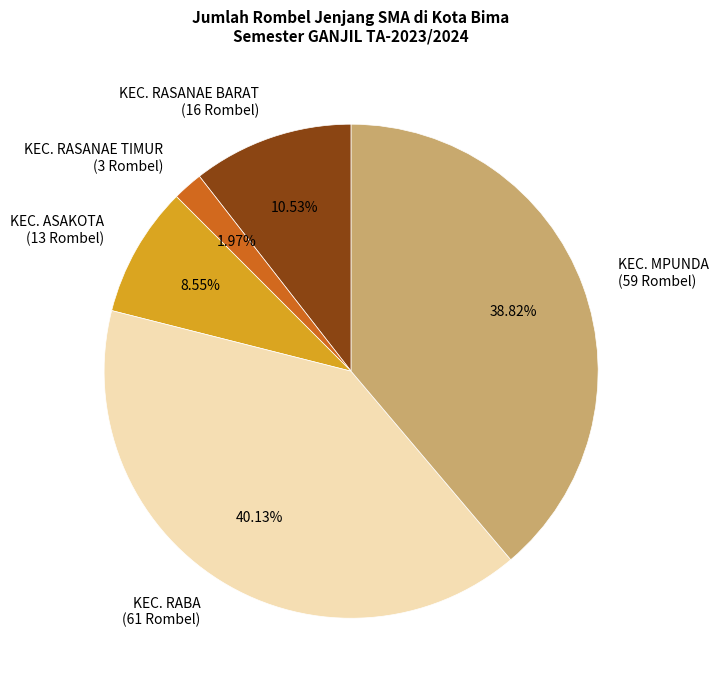

How many segments does this pie chart have?

5